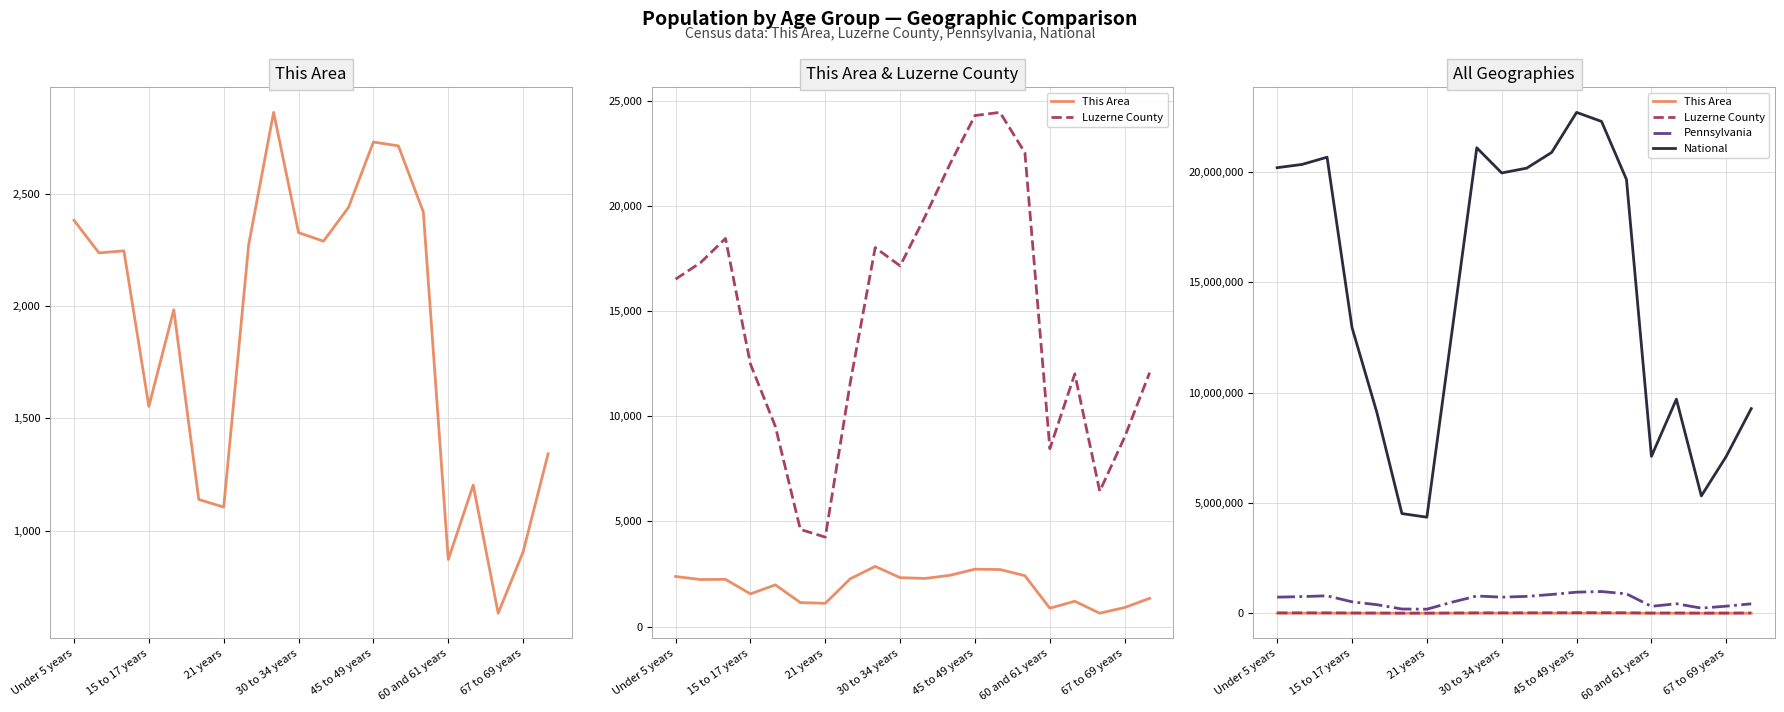

Is it true that Pennsylvania equals 984641 at 13?

True